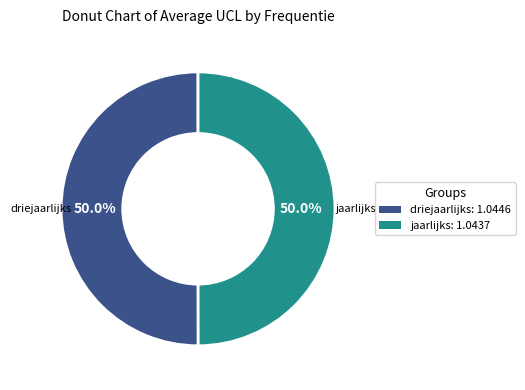

What is the ratio of the value at jaarlijks to the value at driejaarlijks?

1.0